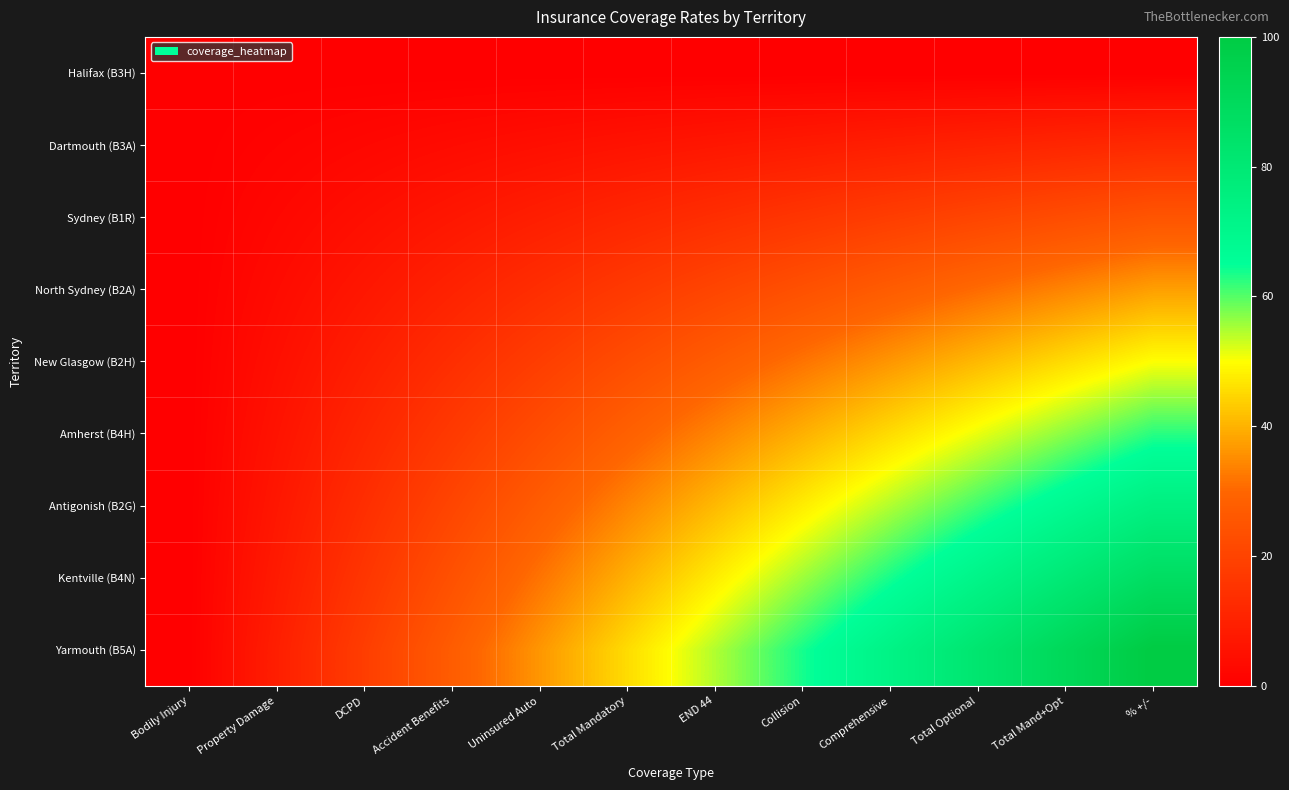

At how many categories does at least one series exceed 4?

11